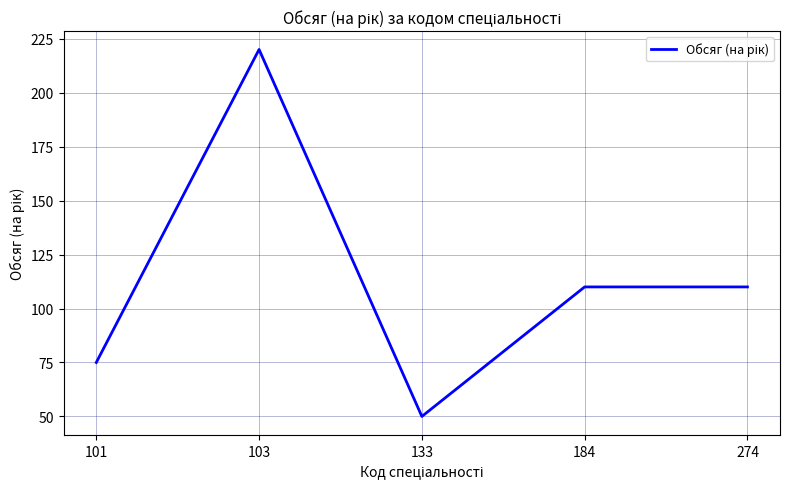

The chart shows a value of 50 at 133. True or false?

True